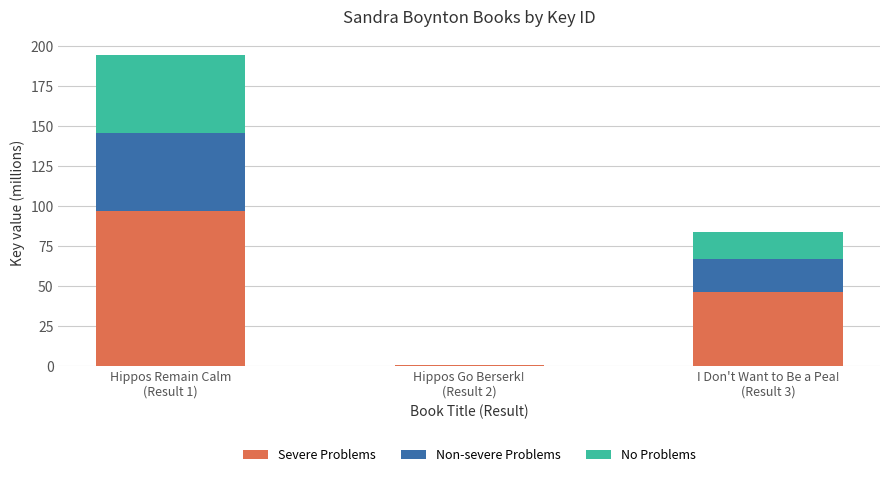

What is the highest value of the Severe Problems series?

97.1